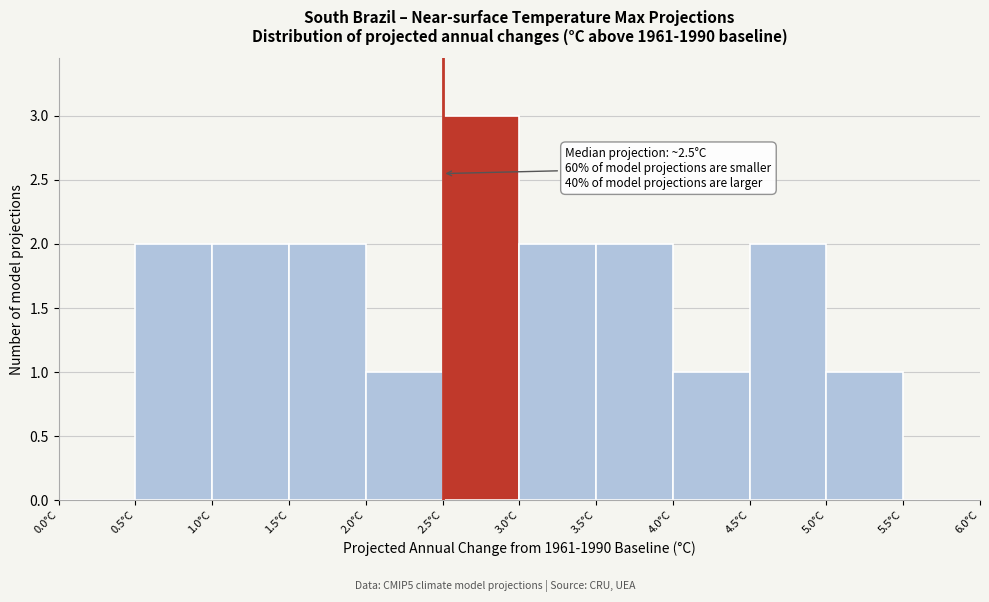

Over which range of the x-axis is the bar tallest?

2.5 to 3.0